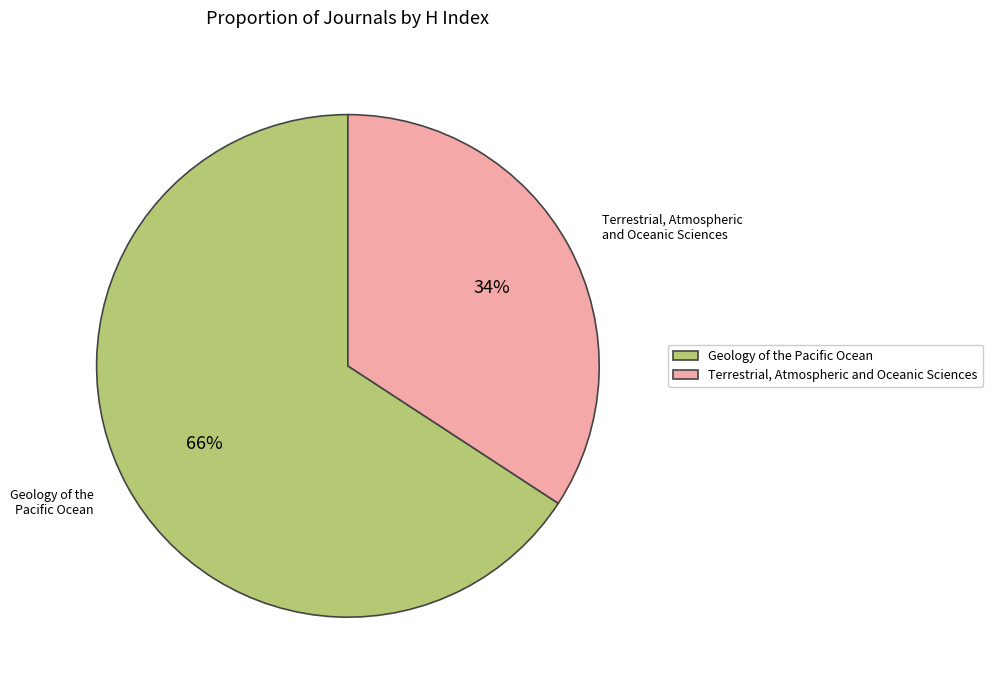

Do Geology of the Pacific Ocean and Terrestrial, Atmospheric and Oceanic Sciences together represent more than half of the pie?

Yes